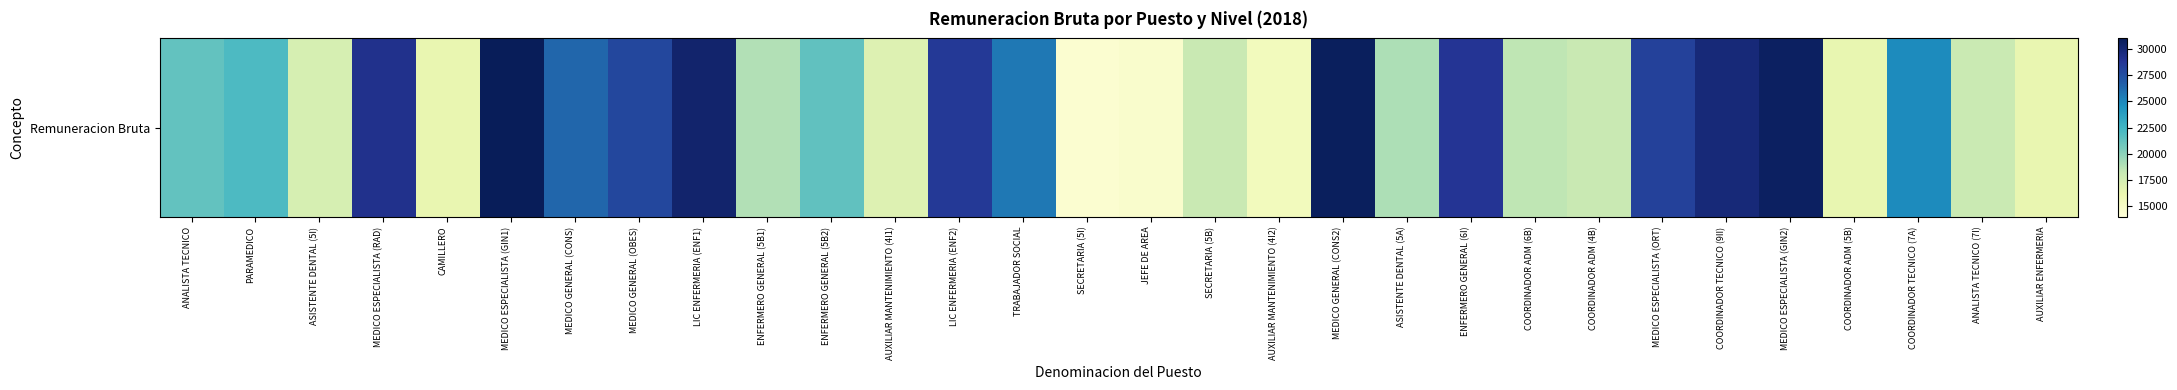

What is the greatest value displayed?

30923.2